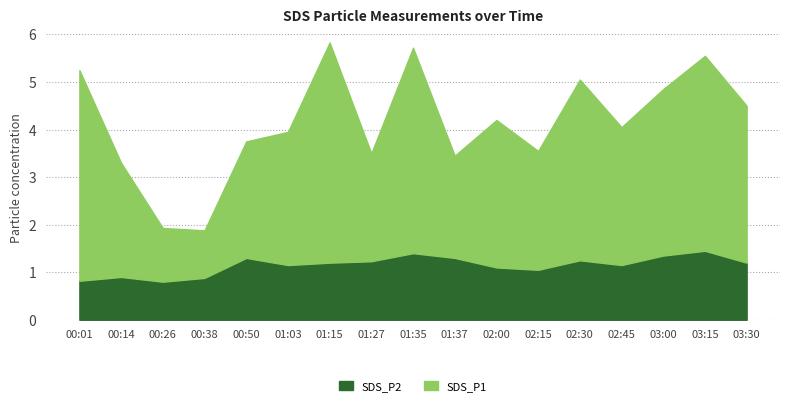

What is the difference between the SDS_P1 values at 01:35 and 00:50?

1.9